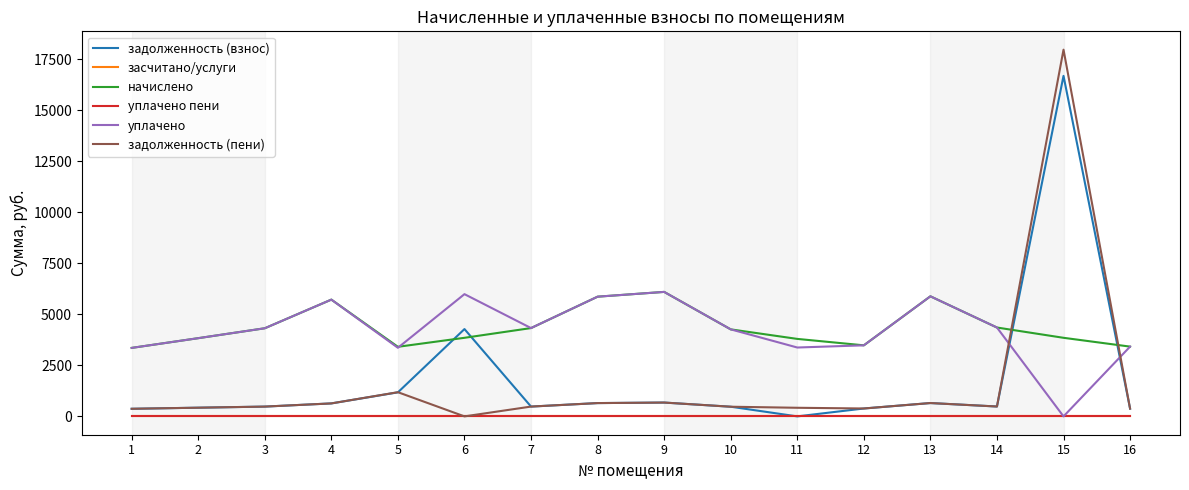

Is this an area chart (filled region under the line)?

No